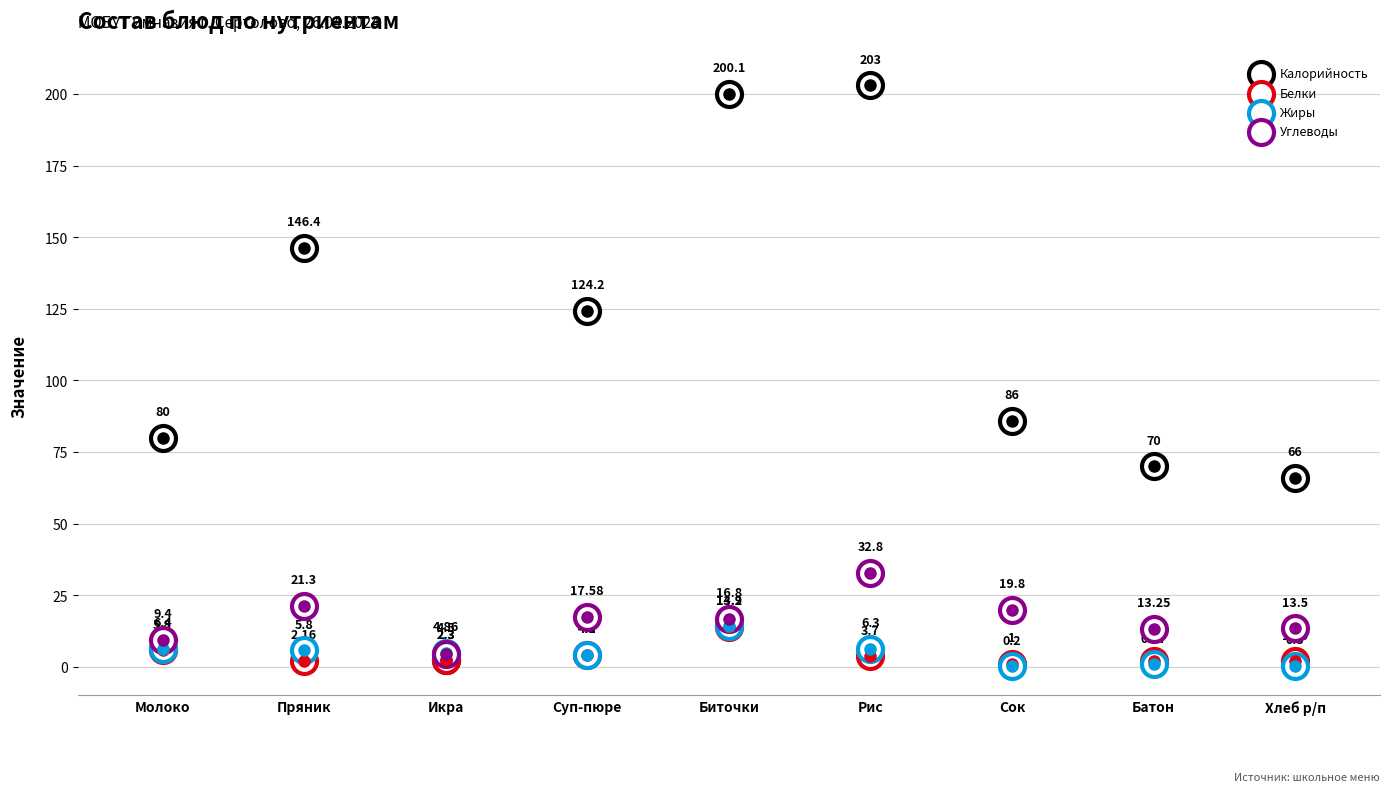

At how many categories does at least one series exceed 3?

9